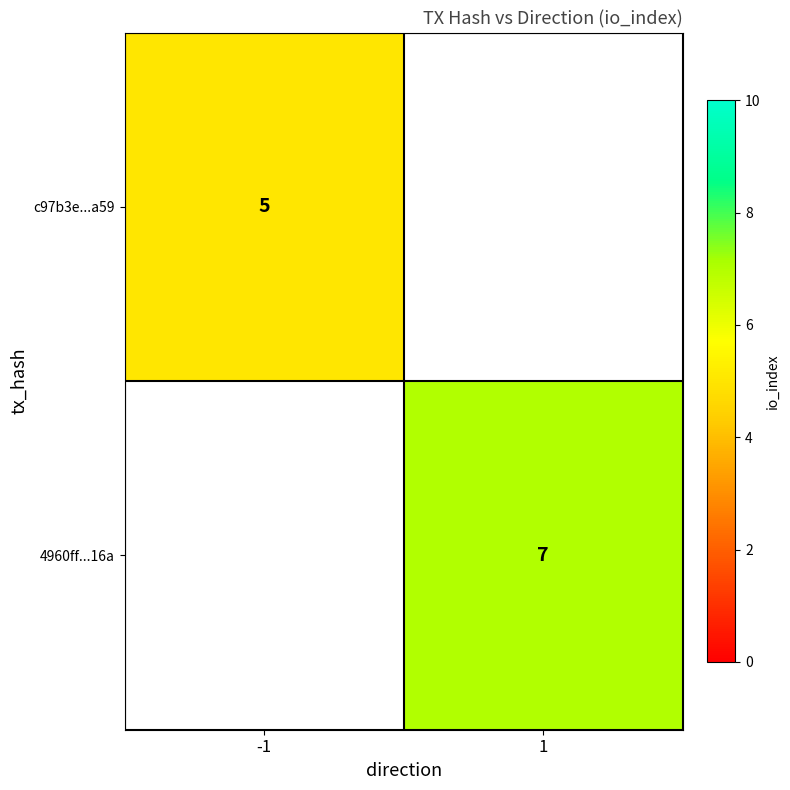

How many series are shown in this chart?

2